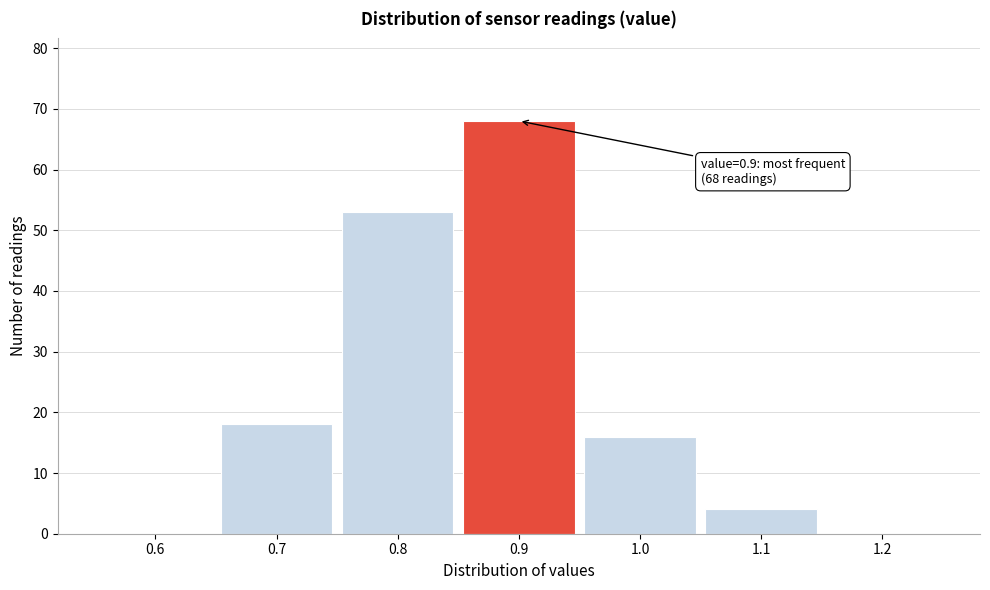

Which range on the x-axis has the tallest bar?

0.85 to 0.95